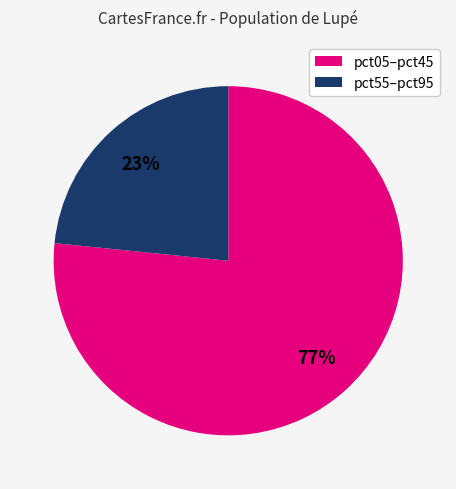

Rank the categories by value from highest to lowest.

pct05–pct45, pct55–pct95